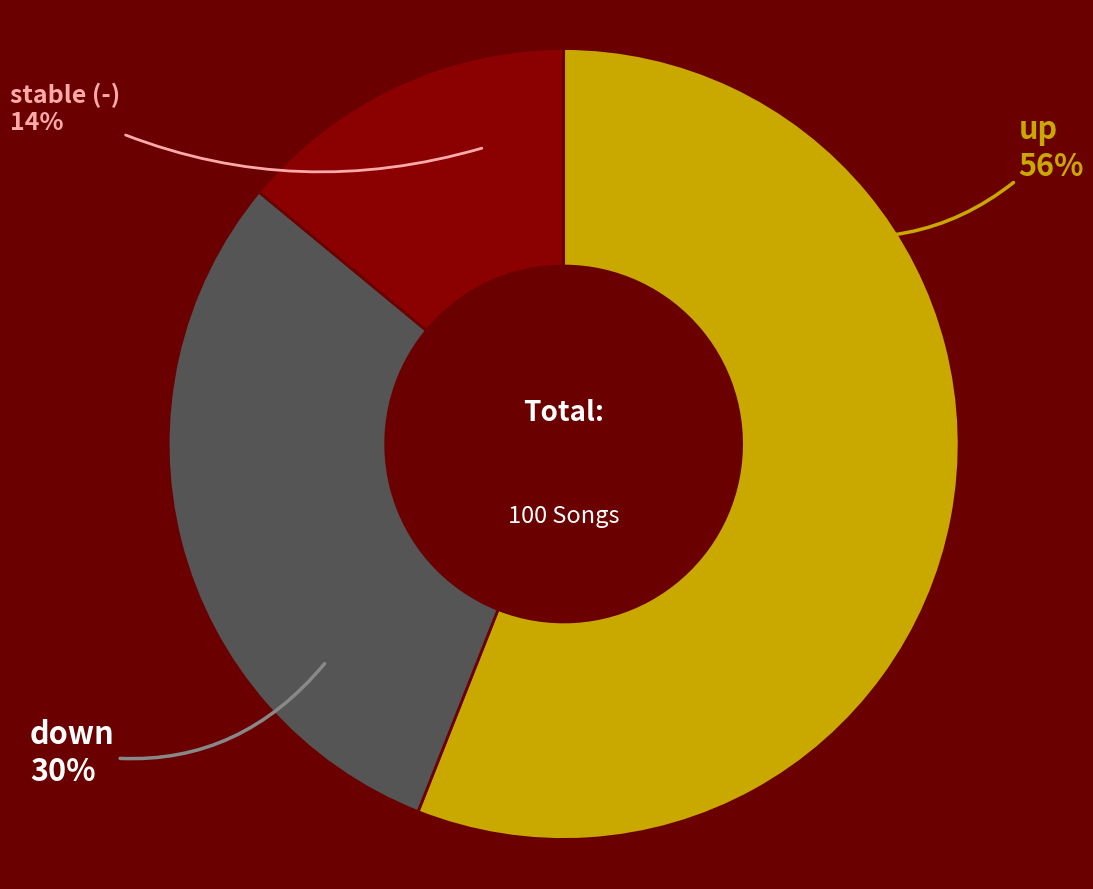

Is there any slice that represents more than half of the pie?

Yes